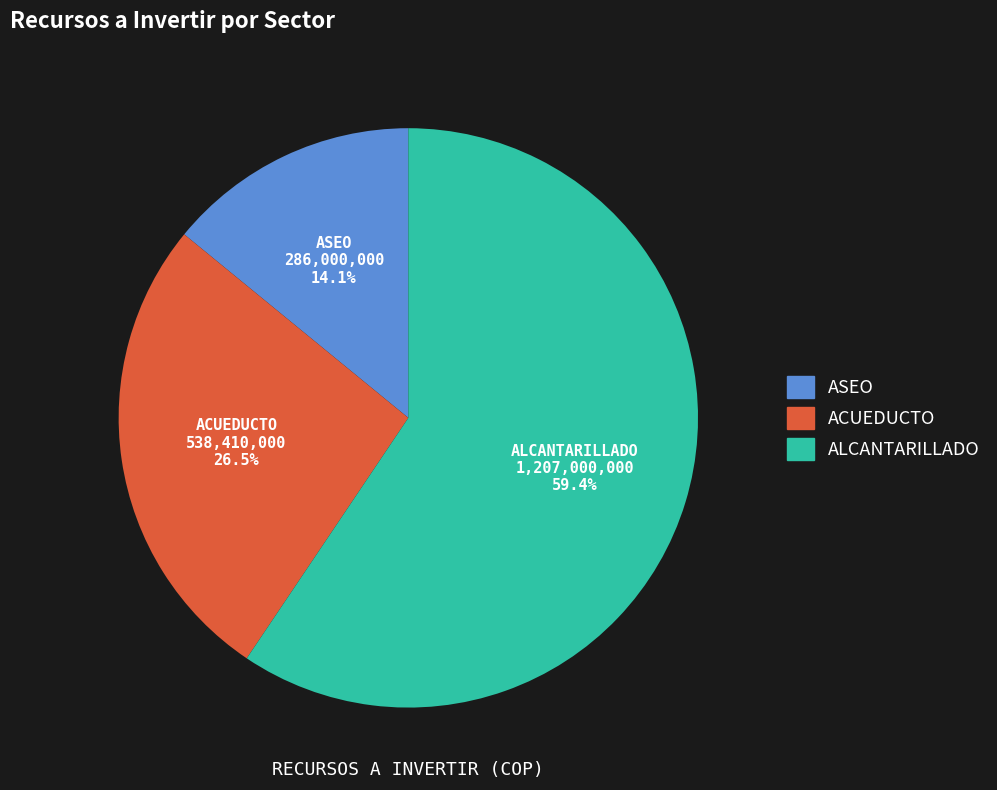

Do ASEO and ACUEDUCTO together represent more than half of the pie?

No